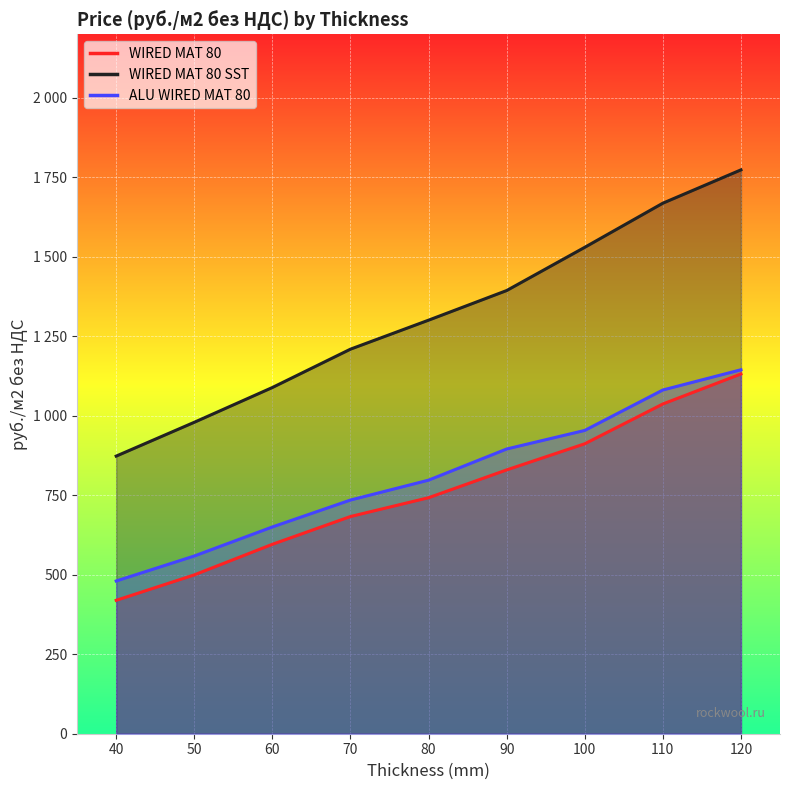

Rank the categories by ALU WIRED MAT 80 value from lowest to highest.

40, 50, 60, 70, 80, 90, 100, 110, 120